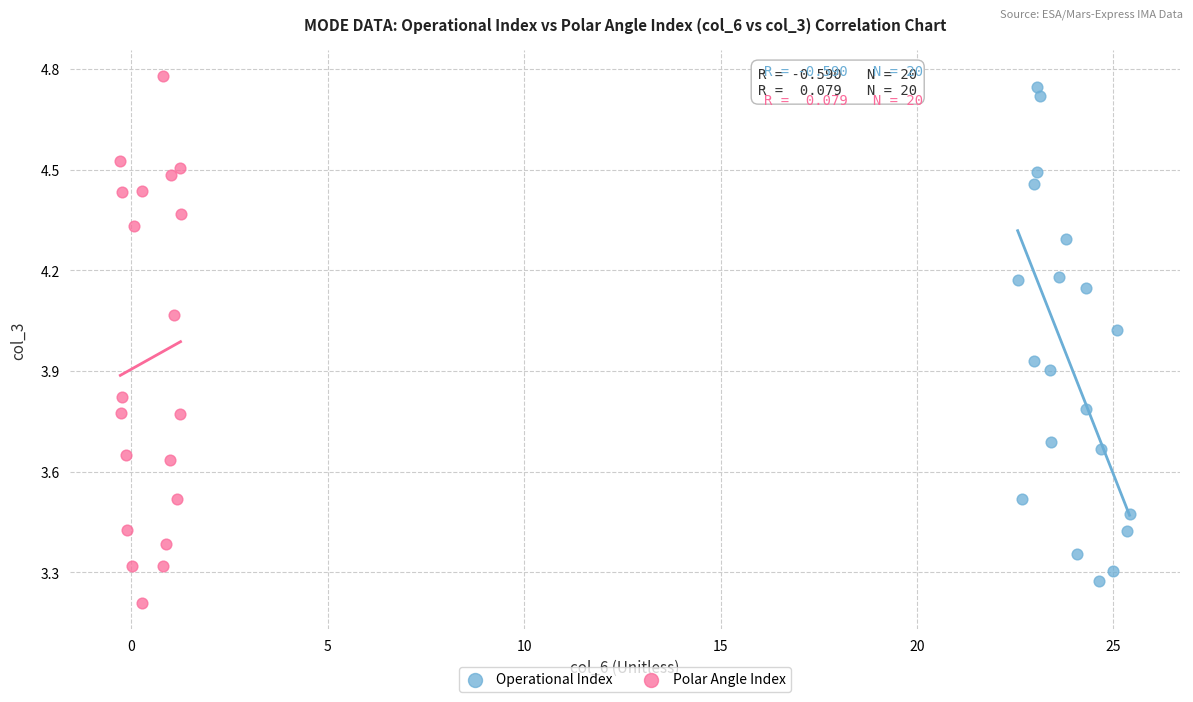

Which series reaches the minimum Y coordinate?

Polar Angle Index